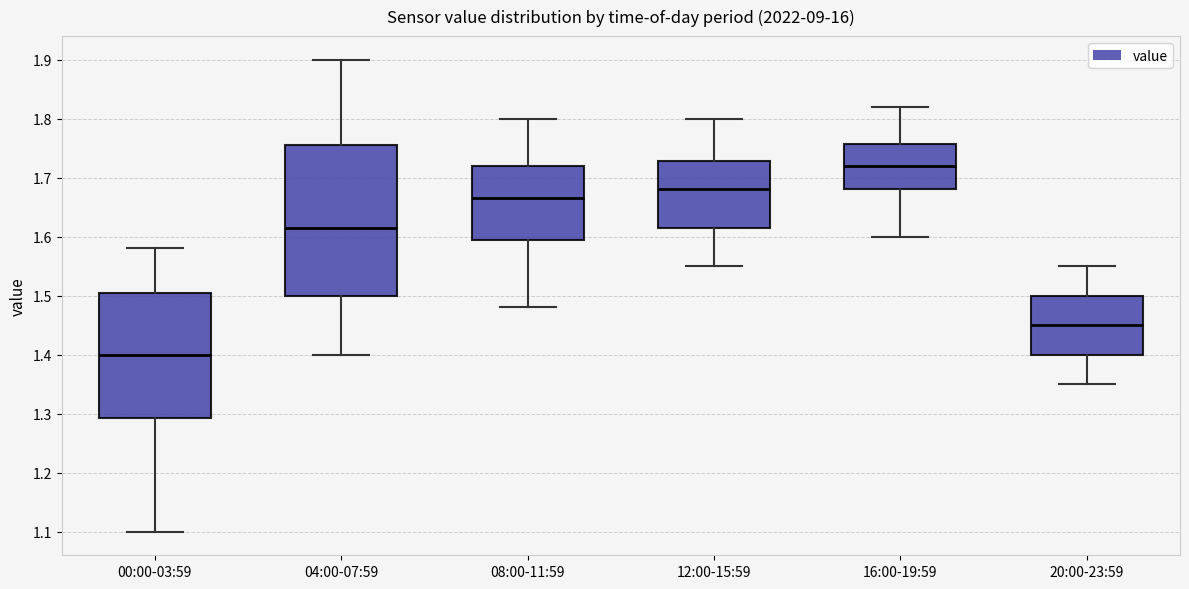

Where does the upper whisker of the box for 00:00-03:59 end on the y-axis? The values are not printed on the chart, so give them approximately, as read against the axis.

1.58